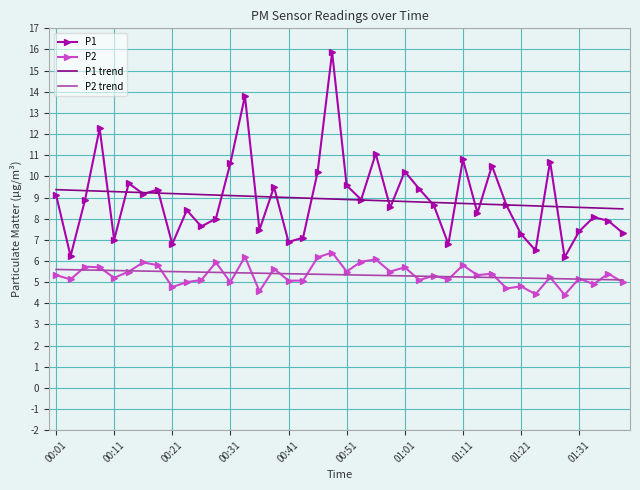

List the series in order of their peak value, lowest first.

P2 trend, P2, P1 trend, P1